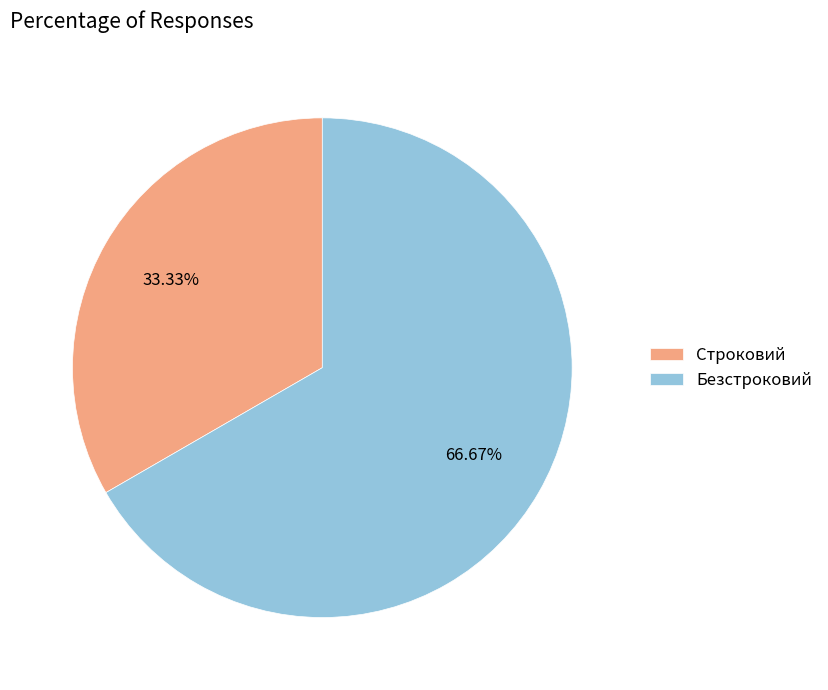

The Безстроковий slice represents 53% of the pie. True or false?

False